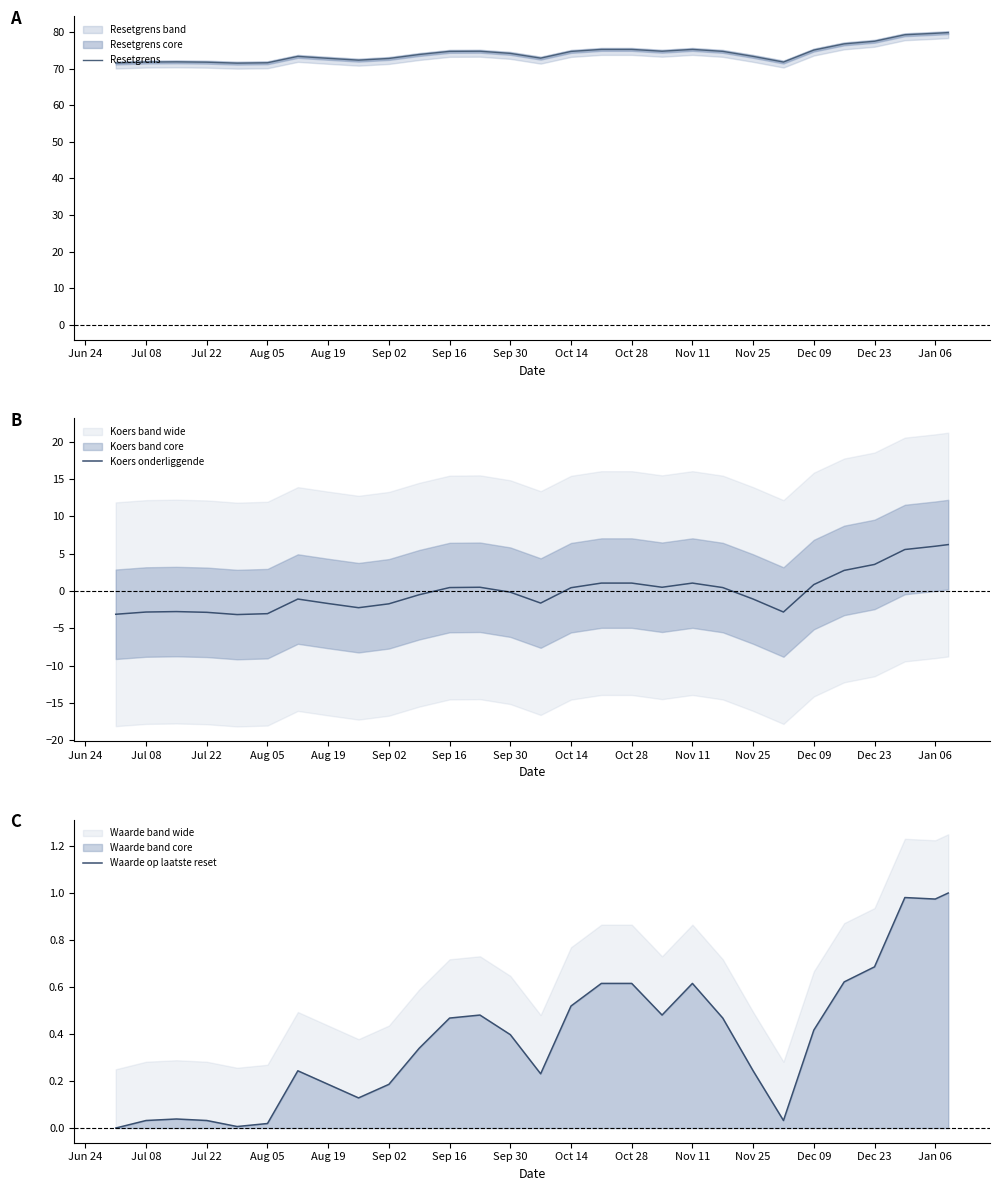

What is the difference between the second highest and second lowest values in the Koers onderliggende series?

9.1